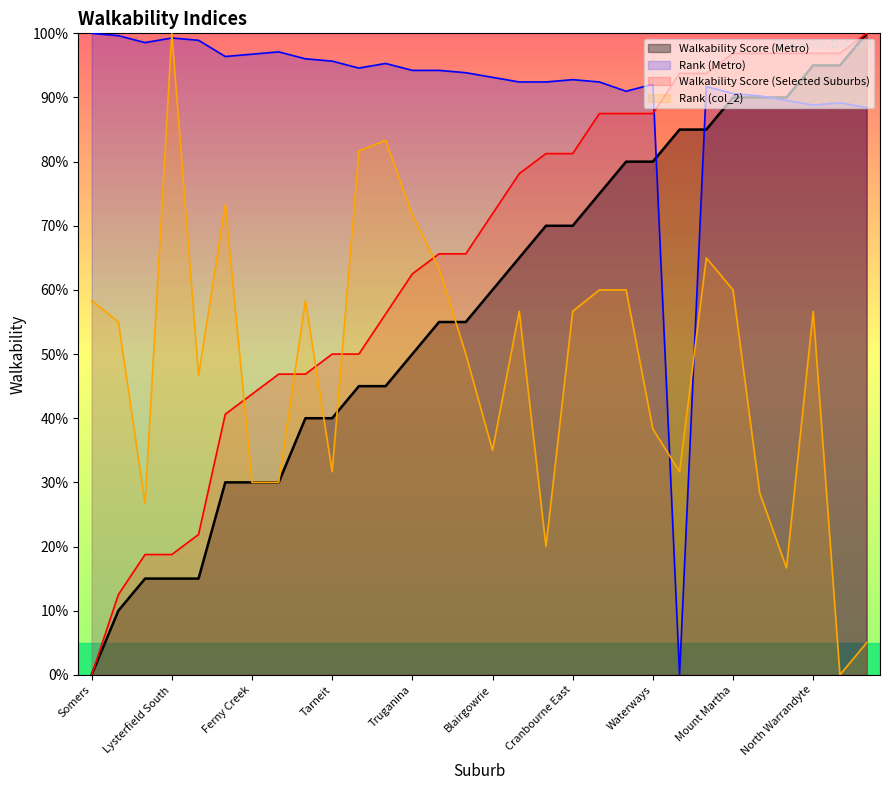

Reading left to right, what are all the values shown in this chart?

Walkability Score (Metro): Somers=0.0	Langwarrin South=10.0	Kalorama=15.0	Lysterfield South=15.0	The Patch=15.0	Bittern=30.0	Ferny Creek=30.0	Junction Village=30.0	Narre Warren North=40.0	Tarneit=40.0	Lyndhurst=45.0	Safety Beach=45.0	Truganina=50.0	Crib Point=55.0	Kallista=55.0	Blairgowrie=60.0	Bangholme=65.0	Tyabb=70.0	Cranbourne East=70.0	Rye=75.0	Balwyn=80.0	Waterways=80.0	Baxter=85.0	Cranbourne West=85.0	Mount Martha=90.0	Doreen=90.0	Montrose=90.0	North Warrandyte=95.0	Park Orchards=95.0	Warranwood=100.0
Rank (Metro): Somers=100.0	Langwarrin South=99.6	Kalorama=98.6	Lysterfield South=99.3	The Patch=98.9	Bittern=96.4	Ferny Creek=96.8	Junction Village=97.1	Narre Warren North=96.0	Tarneit=95.7	Lyndhurst=94.6	Safety Beach=95.3	Truganina=94.2	Crib Point=94.2	Kallista=93.9	Blairgowrie=93.1	Bangholme=92.4	Tyabb=92.4	Cranbourne East=92.8	Rye=92.4	Balwyn=91.0	Waterways=92.1	Baxter=0.0	Cranbourne West=91.7	Mount Martha=90.6	Doreen=90.3	Montrose=89.5	North Warrandyte=88.8	Park Orchards=89.2	Warranwood=88.4
Walkability Score (Selected Suburbs): Somers=0.0	Langwarrin South=12.5	Kalorama=18.8	Lysterfield South=18.8	The Patch=21.9	Bittern=40.6	Ferny Creek=43.8	Junction Village=46.9	Narre Warren North=46.9	Tarneit=50.0	Lyndhurst=50.0	Safety Beach=56.2	Truganina=62.5	Crib Point=65.6	Kallista=65.6	Blairgowrie=71.9	Bangholme=78.1	Tyabb=81.2	Cranbourne East=81.2	Rye=87.5	Balwyn=87.5	Waterways=87.5	Baxter=93.8	Cranbourne West=93.8	Mount Martha=96.9	Doreen=96.9	Montrose=96.9	North Warrandyte=96.9	Park Orchards=96.9	Warranwood=100.0
Rank (col_2): Somers=58.3	Langwarrin South=55.0	Kalorama=26.7	Lysterfield South=100.0	The Patch=46.7	Bittern=73.3	Ferny Creek=30.0	Junction Village=30.0	Narre Warren North=58.3	Tarneit=31.7	Lyndhurst=81.7	Safety Beach=83.3	Truganina=71.7	Crib Point=63.3	Kallista=50.0	Blairgowrie=35.0	Bangholme=56.7	Tyabb=20.0	Cranbourne East=56.7	Rye=60.0	Balwyn=60.0	Waterways=38.3	Baxter=31.7	Cranbourne West=65.0	Mount Martha=60.0	Doreen=28.3	Montrose=16.7	North Warrandyte=56.7	Park Orchards=0.0	Warranwood=5.0